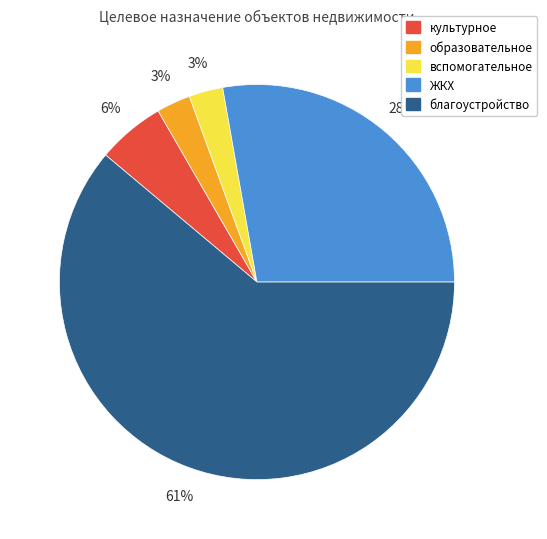

To the nearest percent, what percentage of the pie is культурное?

6%